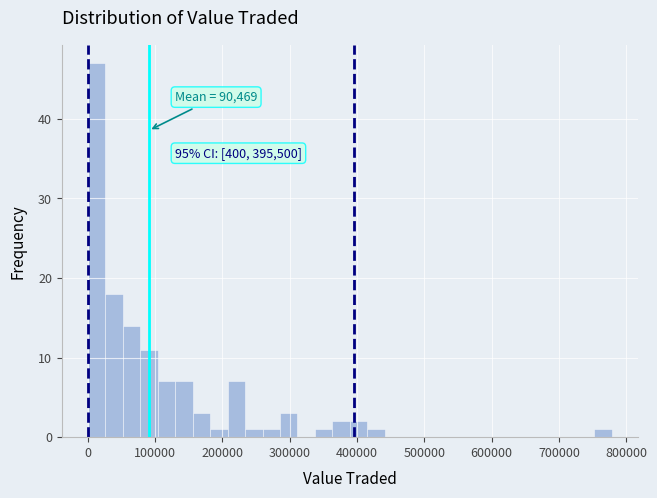

Around what value on the x-axis is the tallest bar? Give the approximate position of its centre, as read against the axis.

10000